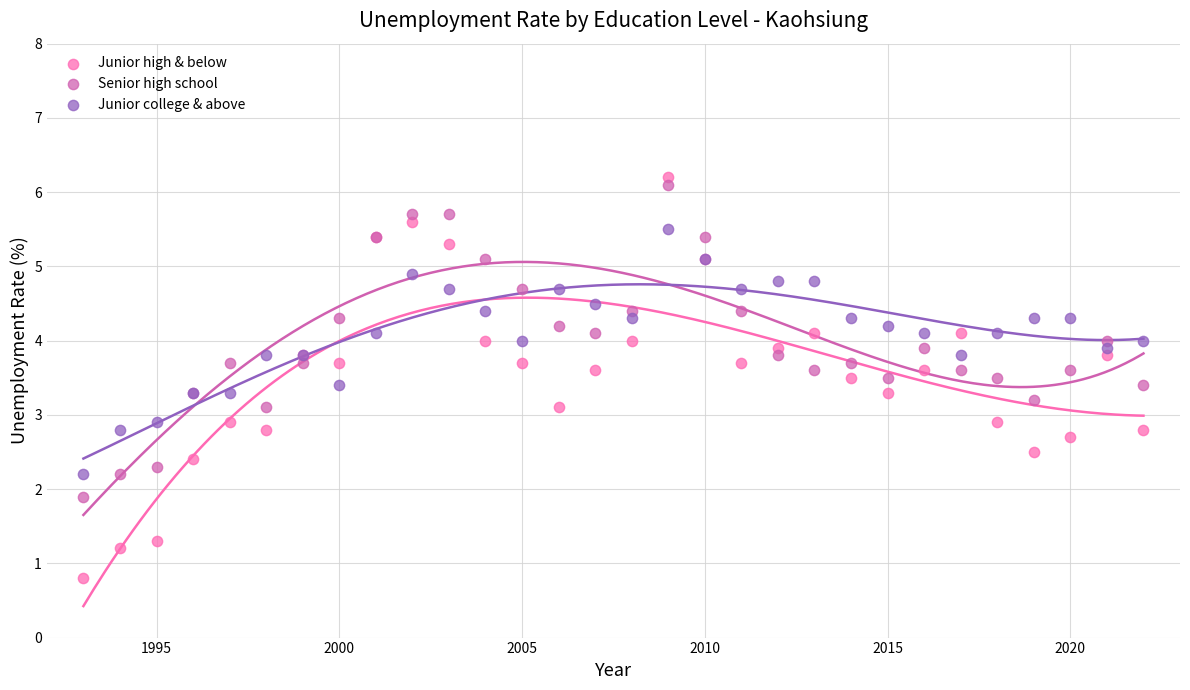

Which series reaches the minimum Y coordinate?

Junior high & below